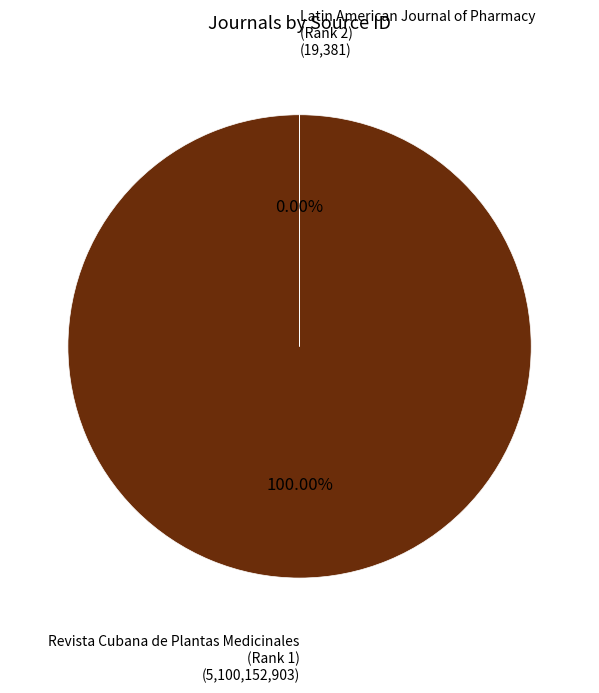

To the nearest percent, what is the difference between the largest and smallest slice percentages?

100%